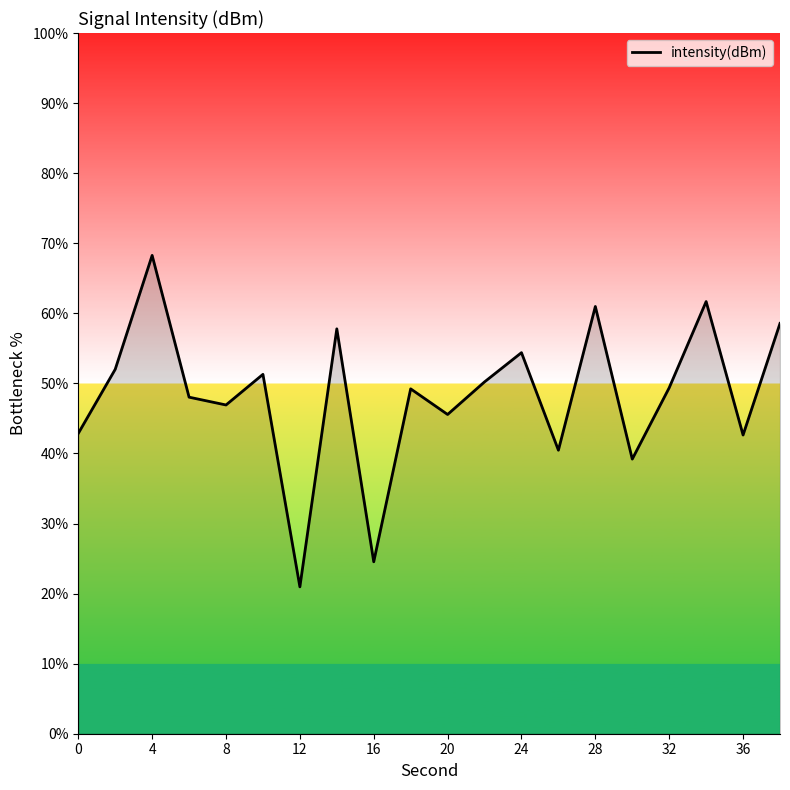

What is the difference between the maximum and minimum values?

47.3